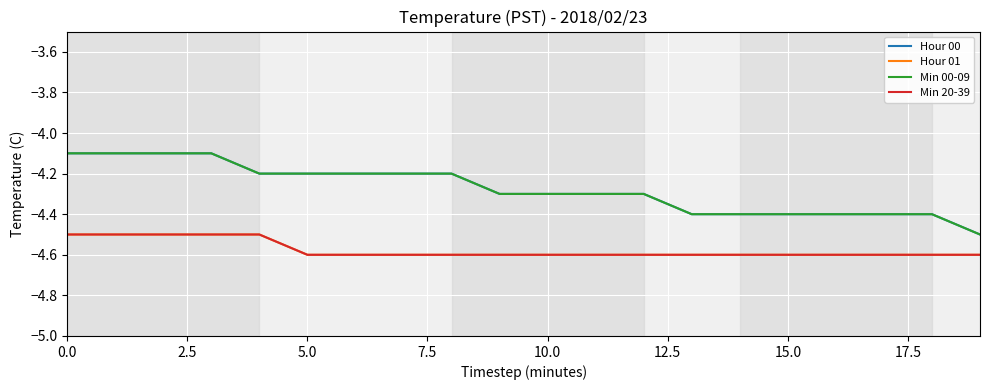

What is the label of the 10th point from the left?

9